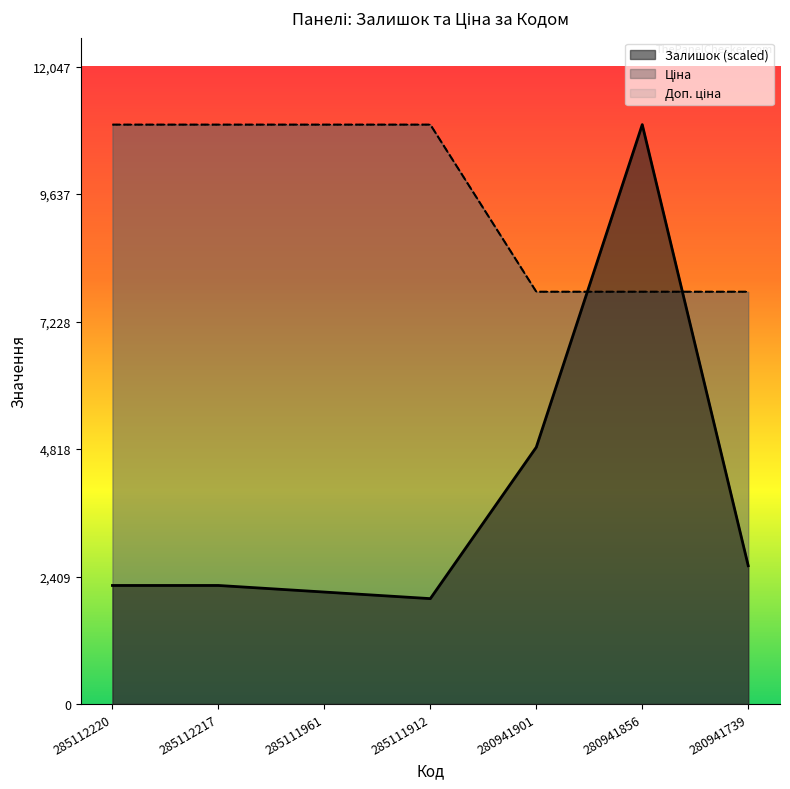

How many lines are shown in the chart?

3